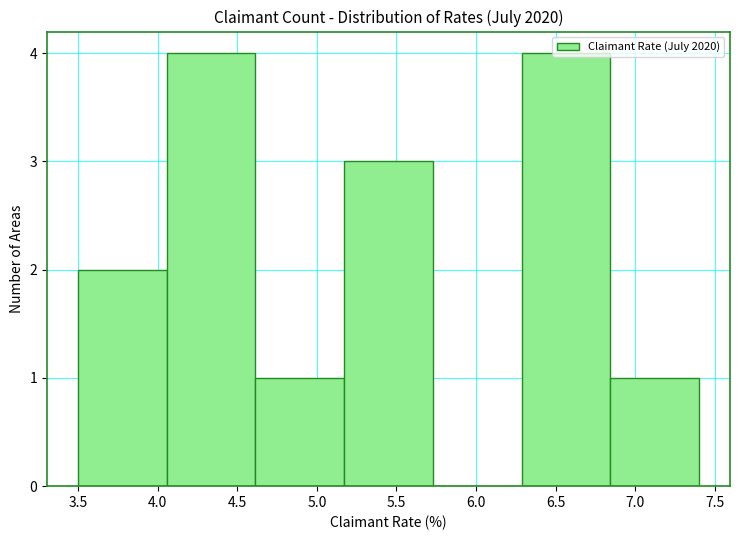

How tall is the bar that spans 5.15 to 5.75 on the x-axis? Neither the bar edges nor the heights are printed on the chart, so give them approximately, as read against the axes.

3